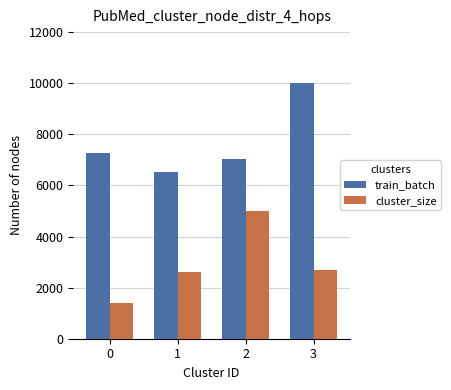

Reading left to right, extract all data points from this chart.

train_batch: 7277.2	6534.7	7029.7	10000.0
cluster_size: 1402.4	2622.0	5000.0	2682.9